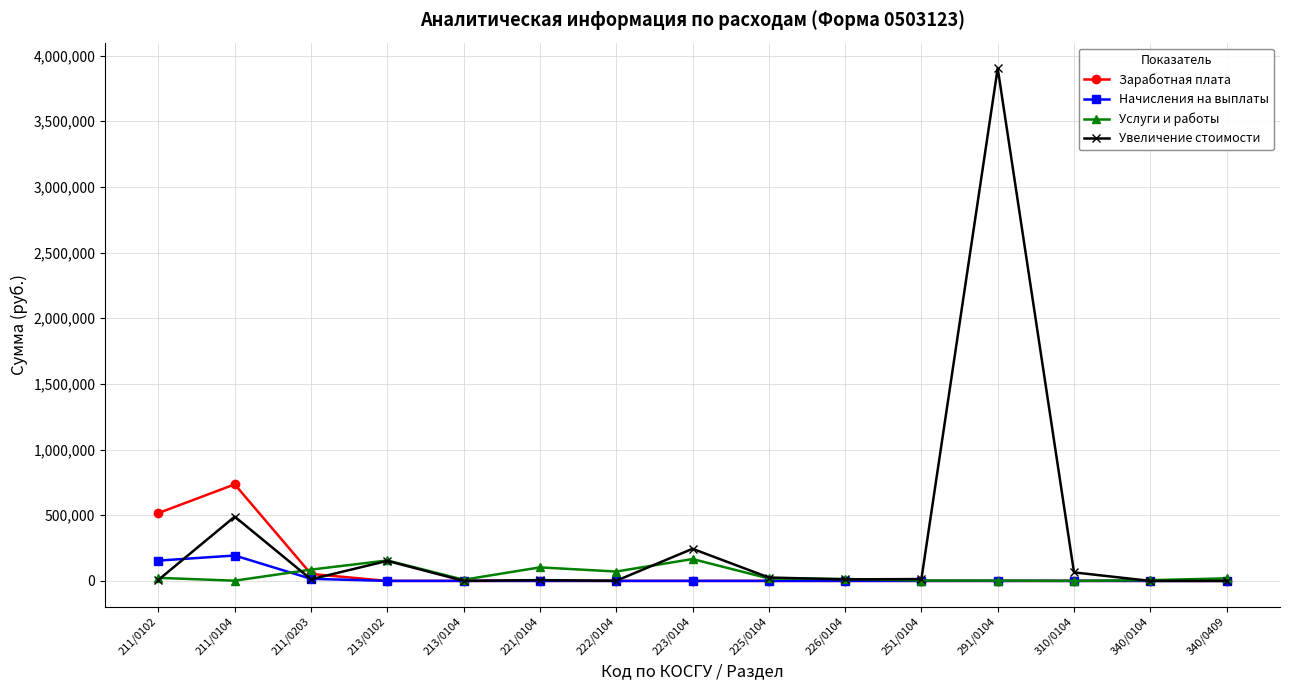

Read the Услуги и работы value at 226/0104.

14637.0